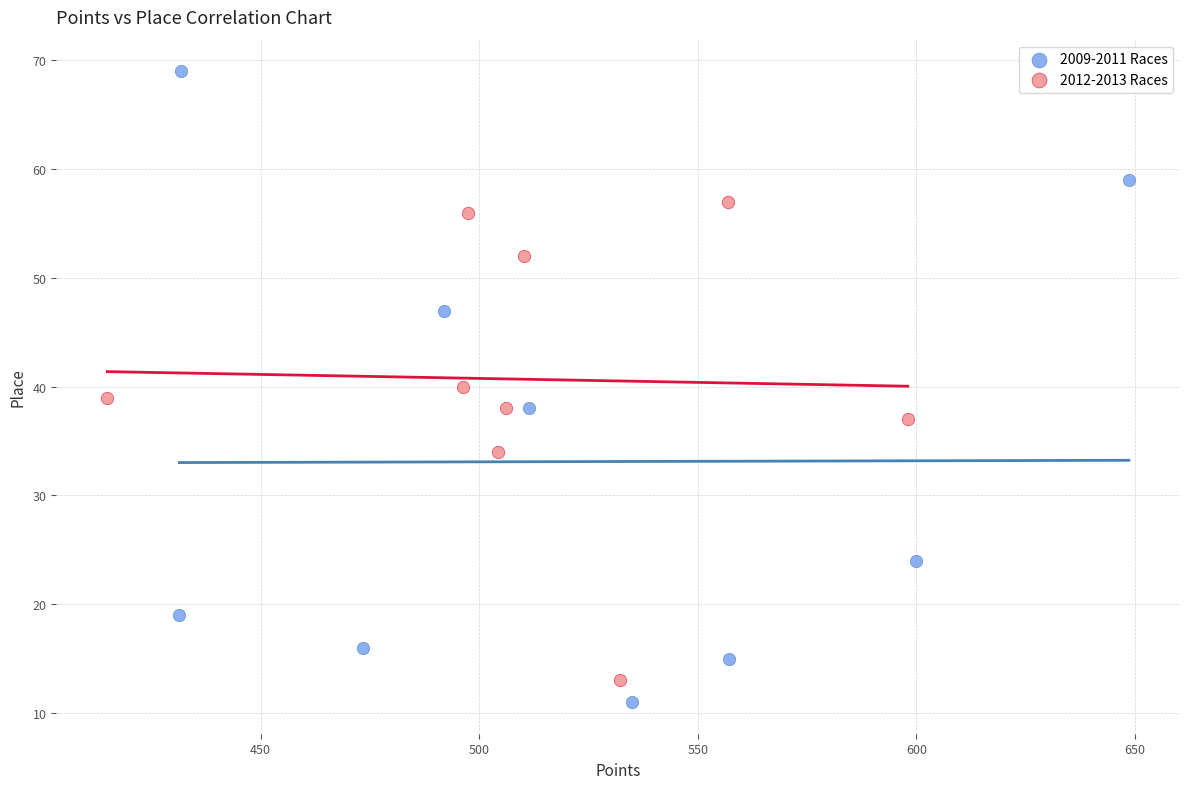

Which series has the widest spread of Y values?

2009-2011 Races